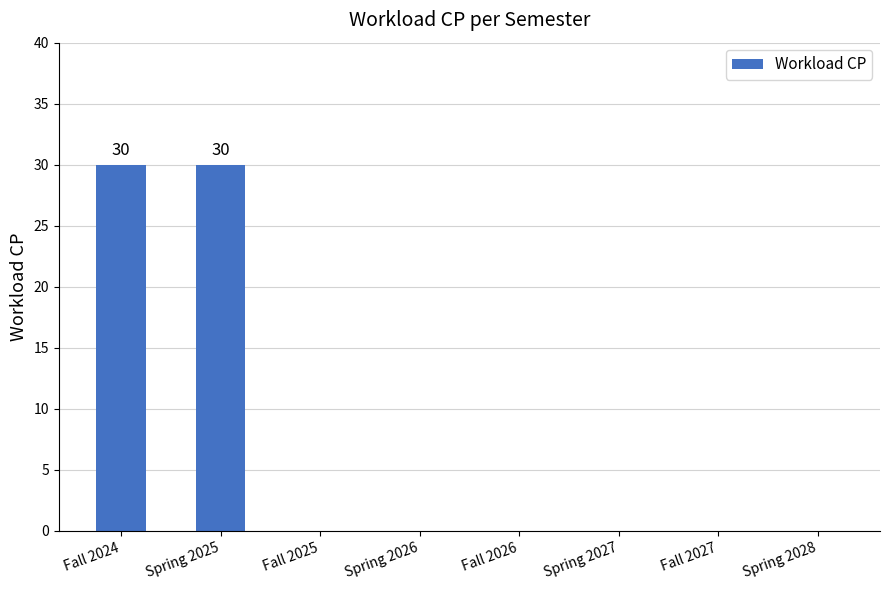

What is the sum of all values?

60